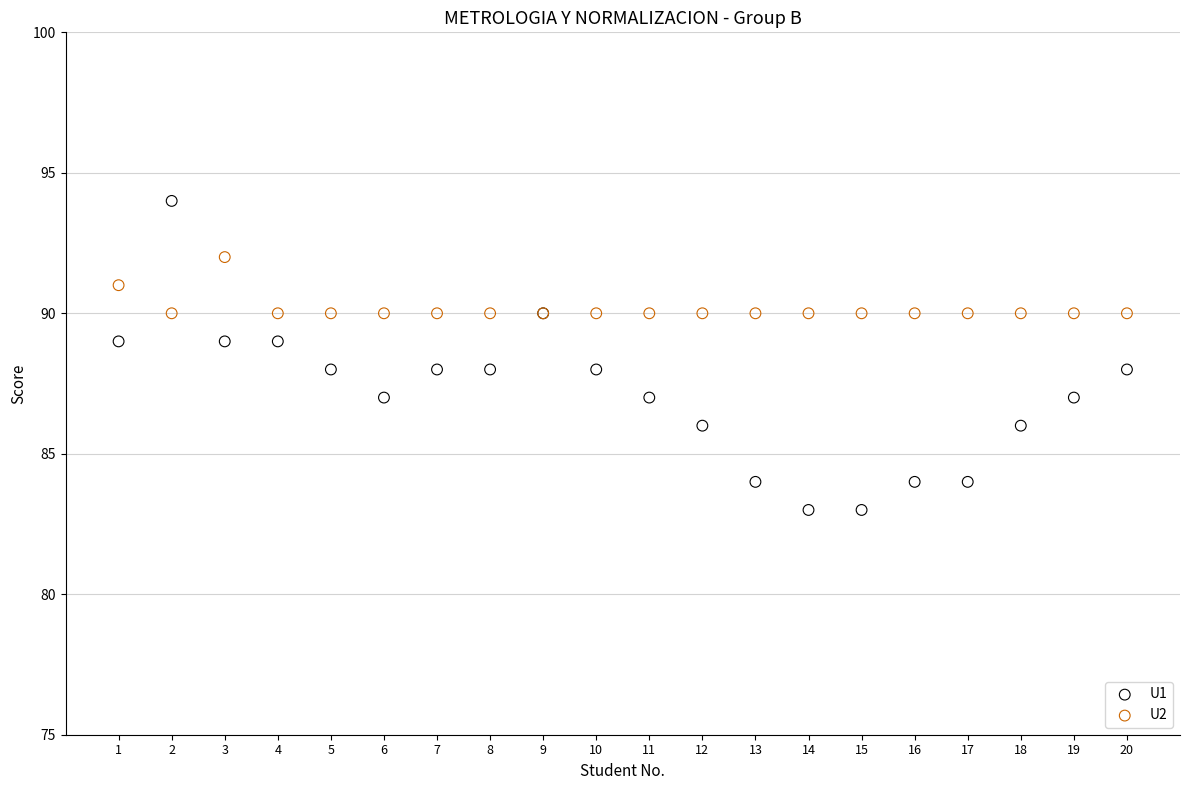

Which series reaches the minimum Y coordinate?

U1